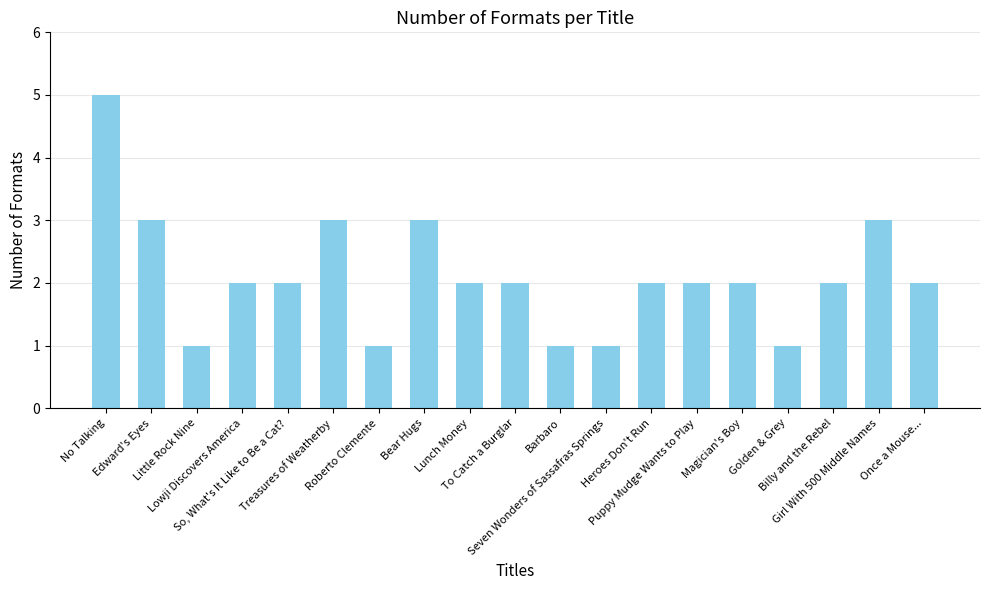

Which label corresponds to the largest value in the chart?

No Talking